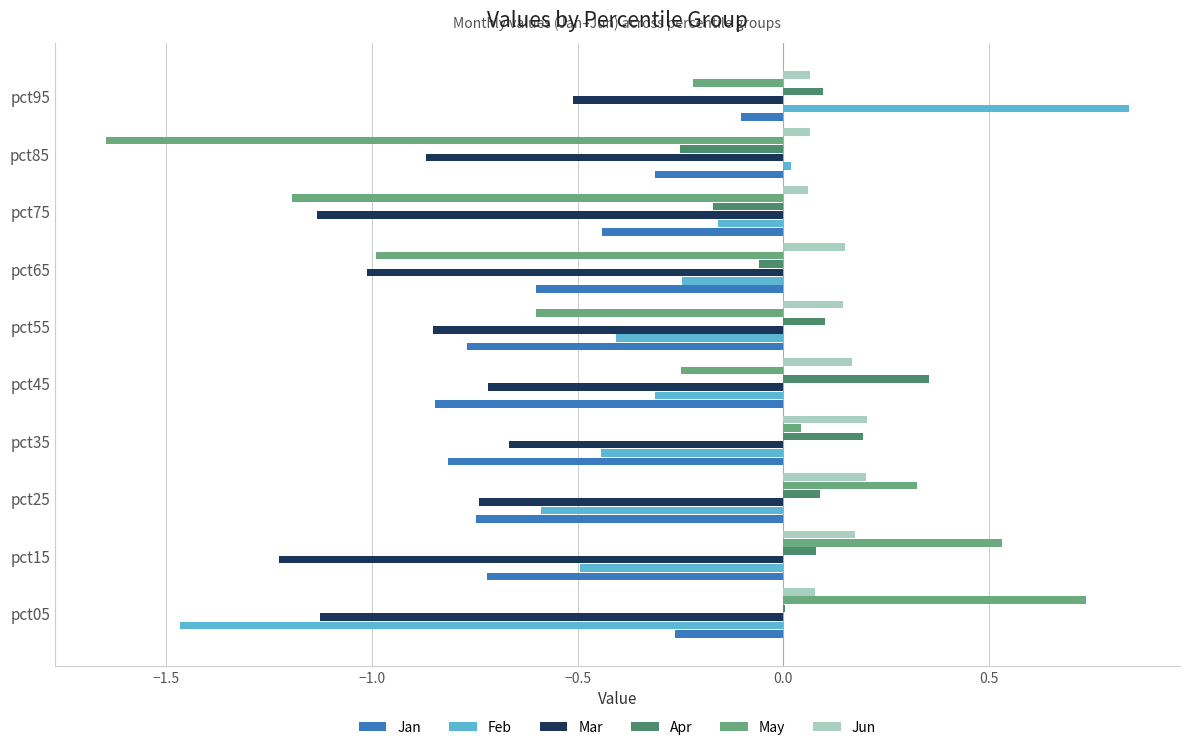

What is the sum of all Feb values?

-3.3